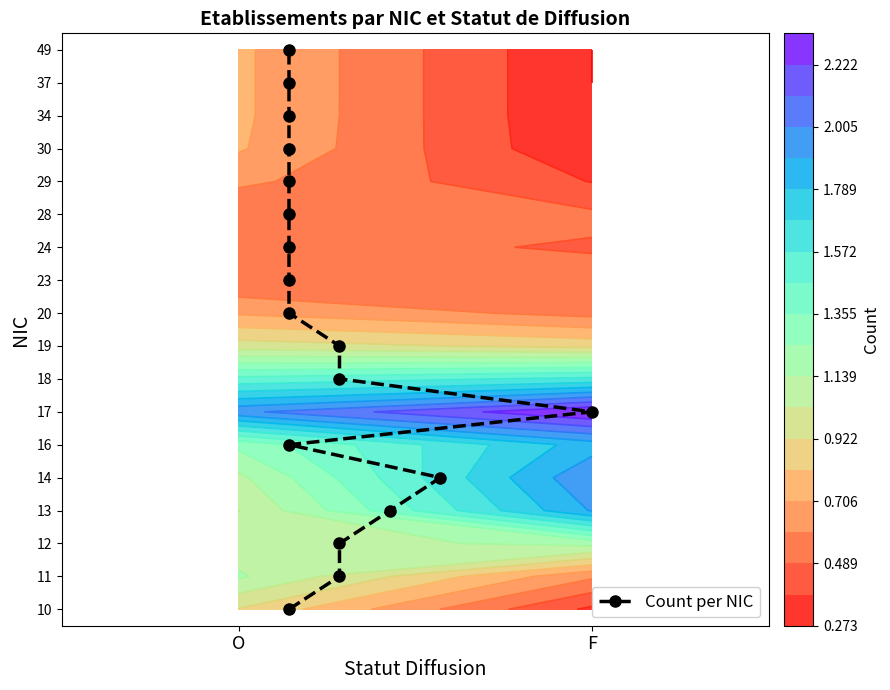

True or false: the data shows 3 at 5.

False